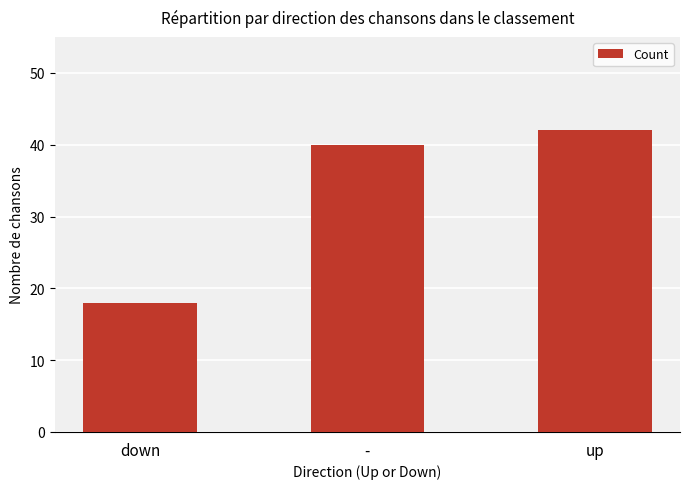

The chart shows a value of 61 at -. True or false?

False